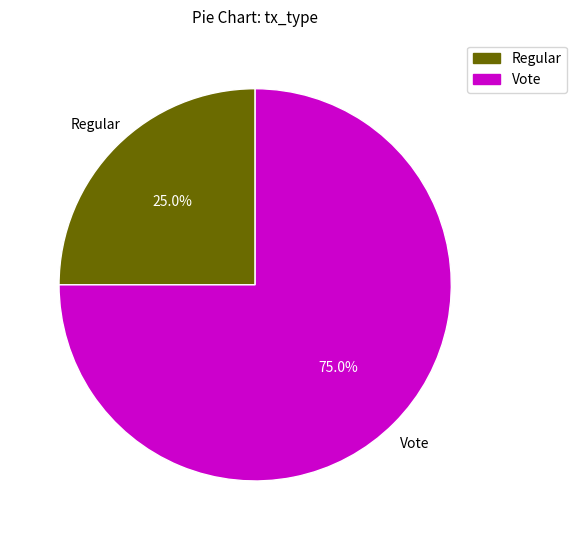

How many slices are in this pie chart?

2